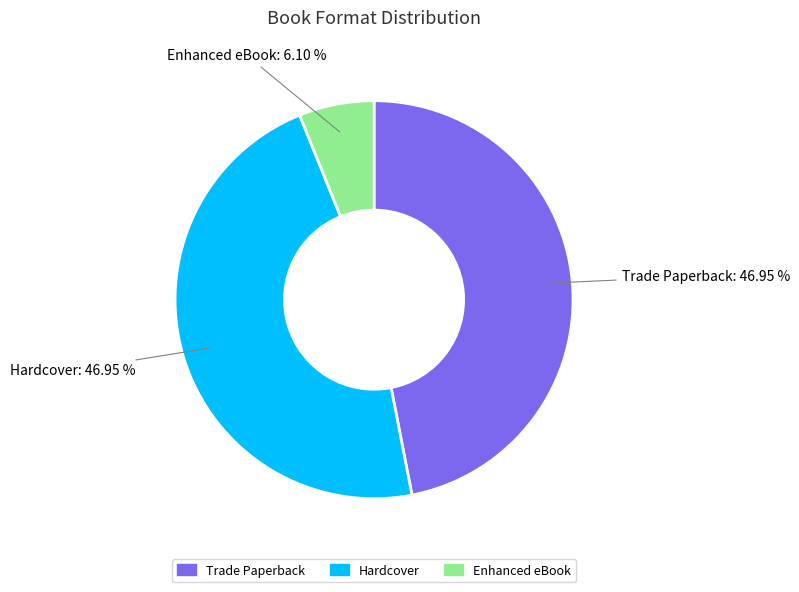

Does any single category account for the majority?

No